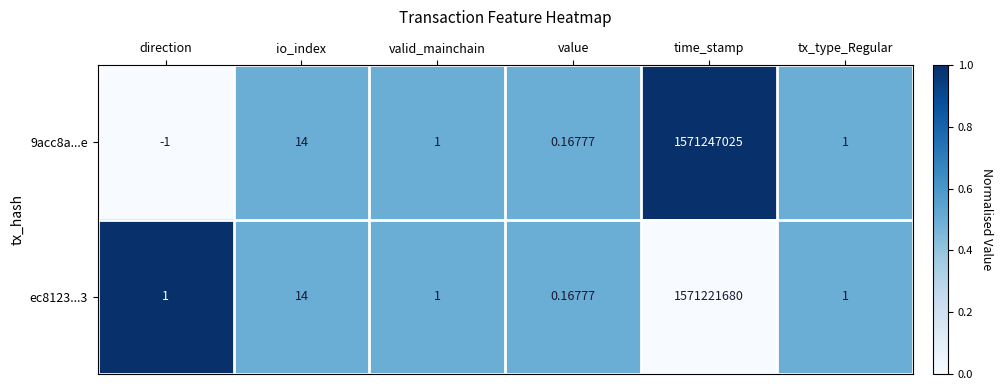

Which category has the lowest value across all series?

direction